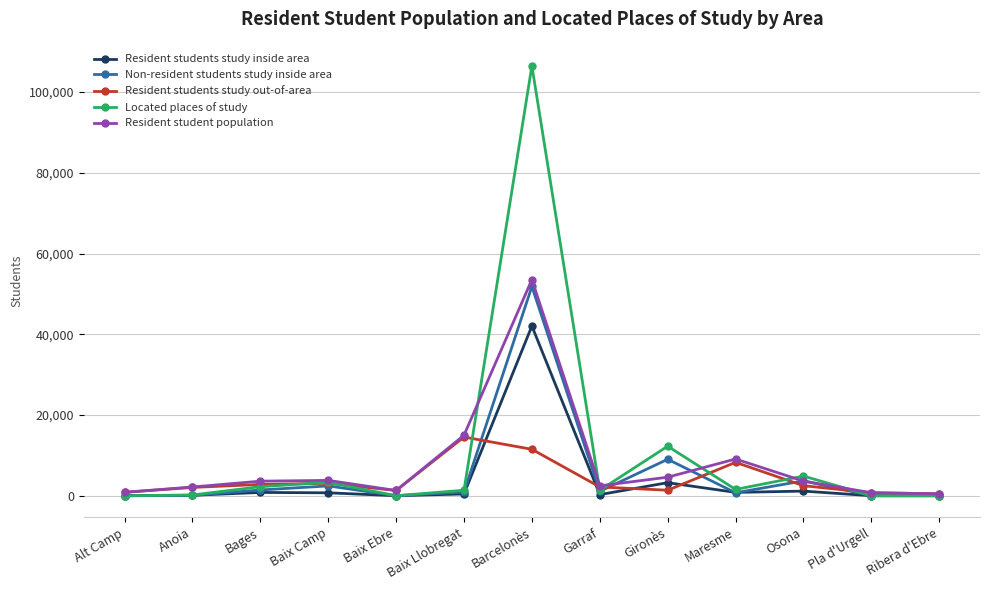

The Resident students study out-of-area series shows 14539 at Baix Llobregat. True or false?

True